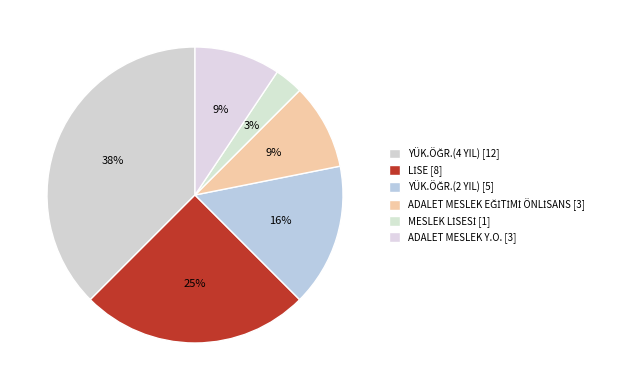

How many slices are in this pie chart?

6